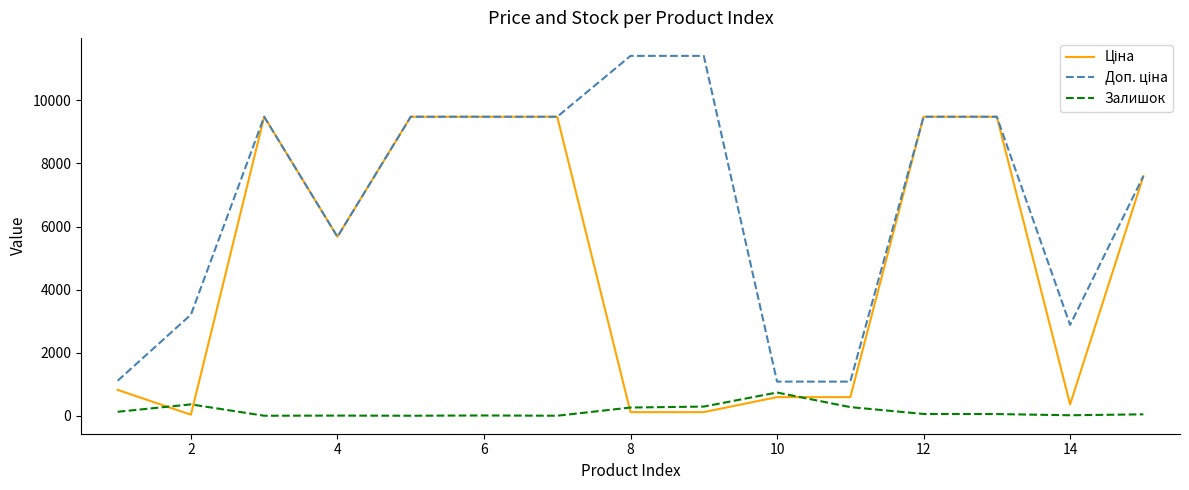

What is the maximum value shown in the chart?

11410.0